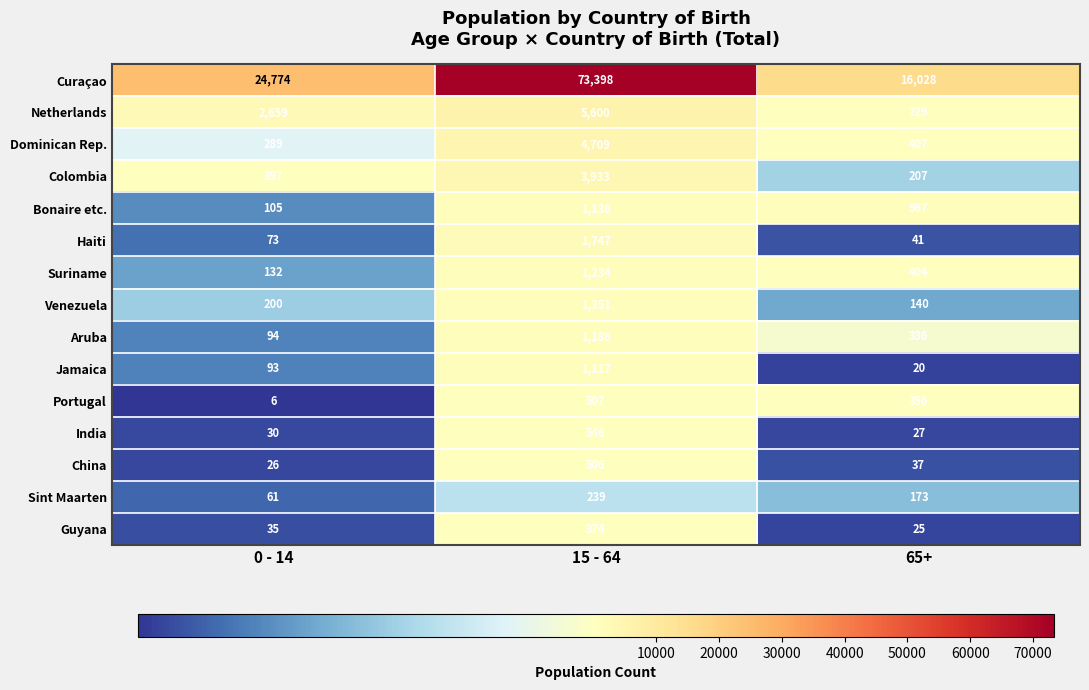

At how many categories does at least one series exceed 67101?

1